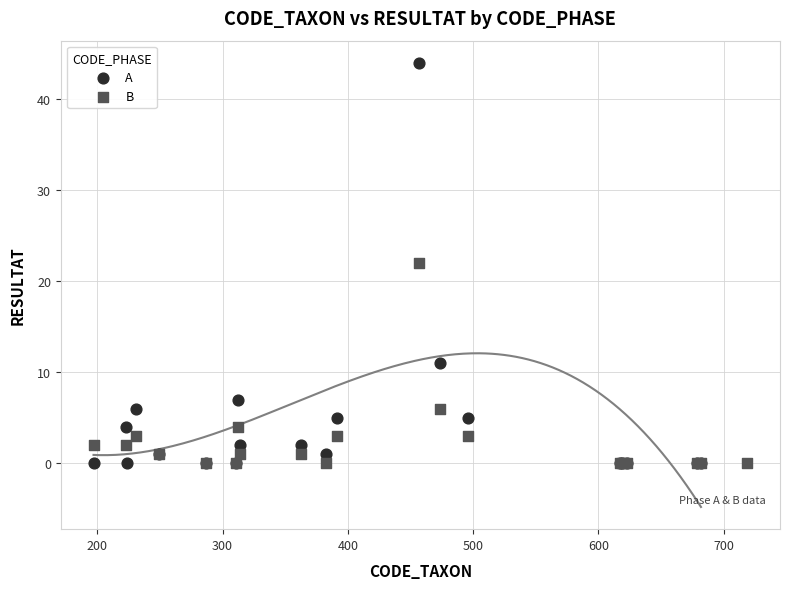

Which series reaches the maximum Y coordinate?

A